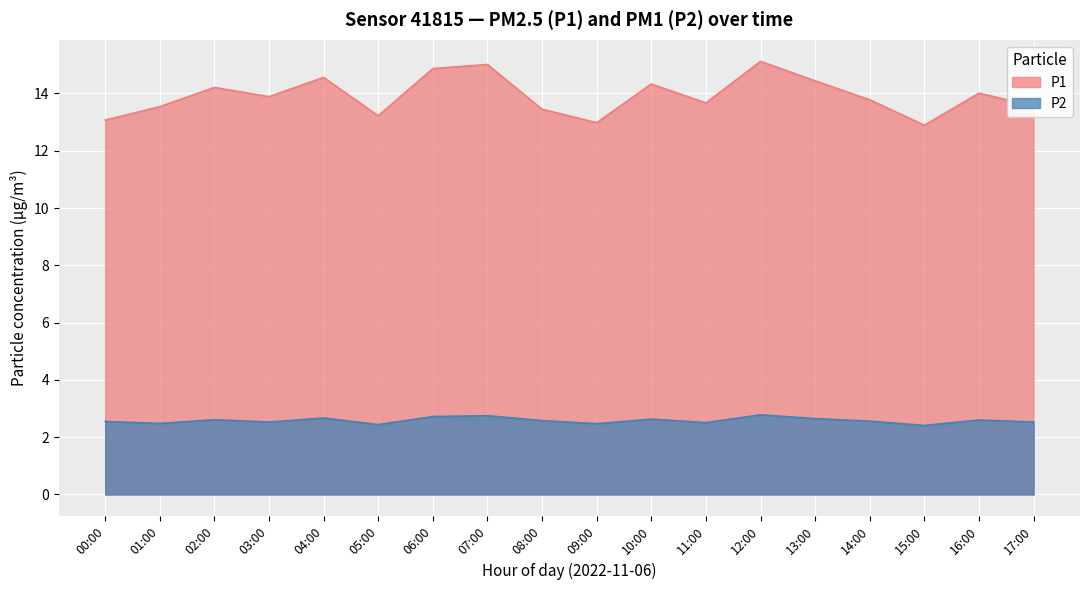

True or false: P1 and P2 cross at least once.

False